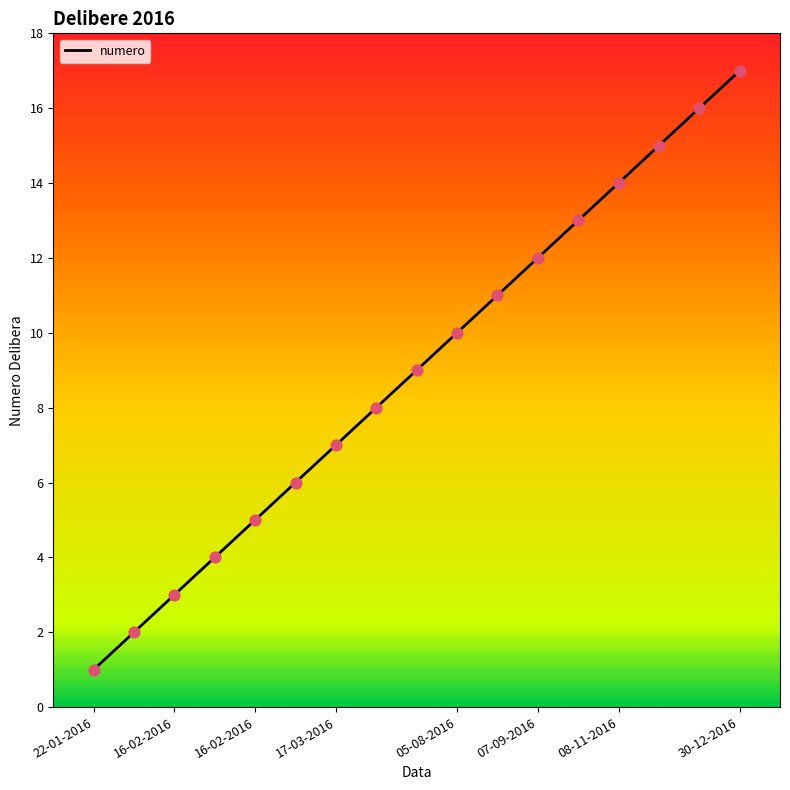

What is the maximum value shown in the chart?

17